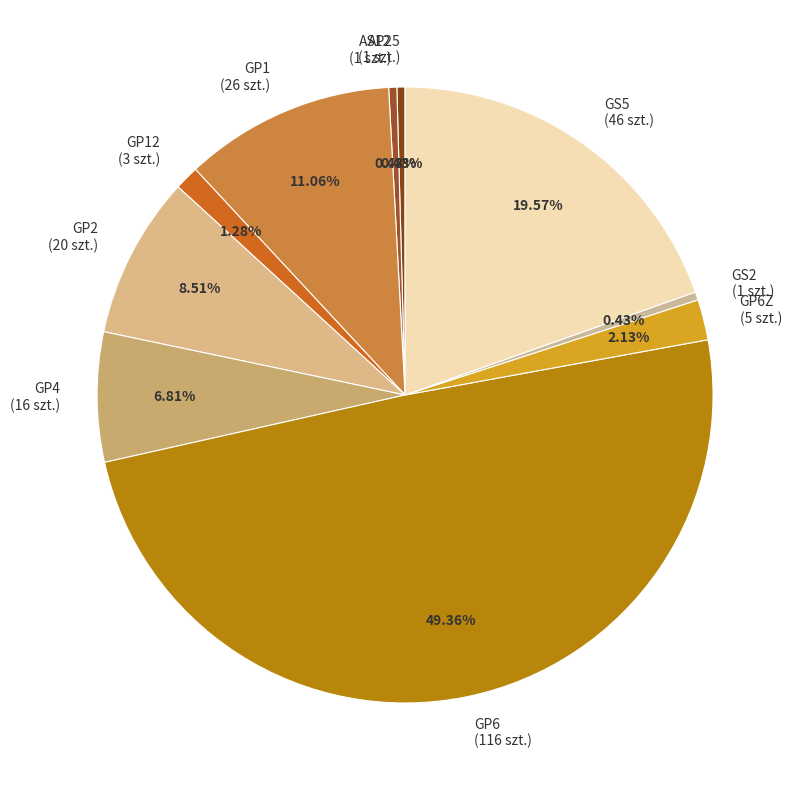

Which category has the biggest portion of the pie?

GP6 (116 szt.)